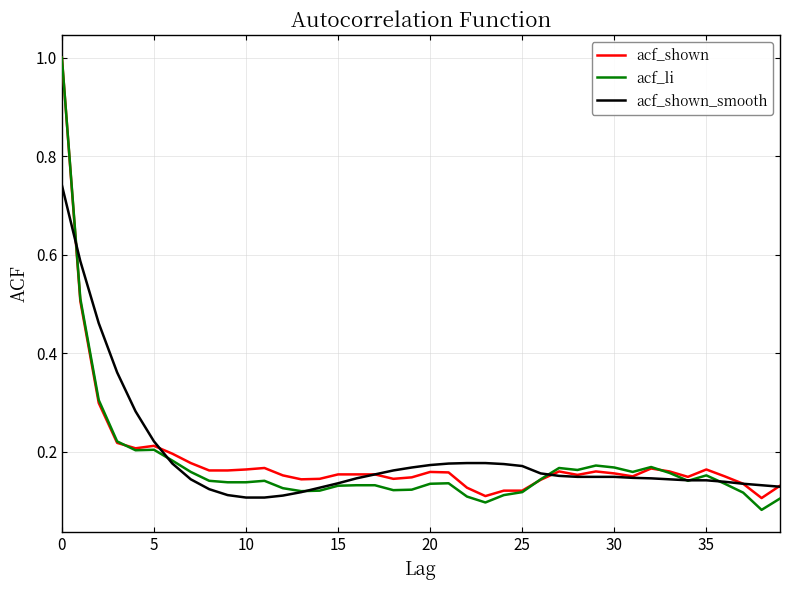

How many lines are shown in the chart?

3